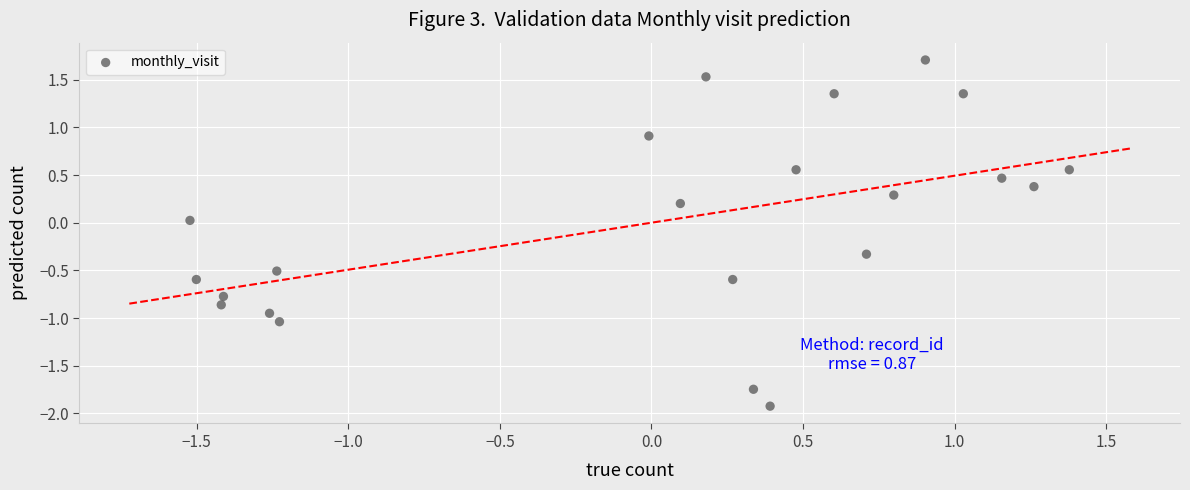

What is the range of X values (max minus min)?

2.9